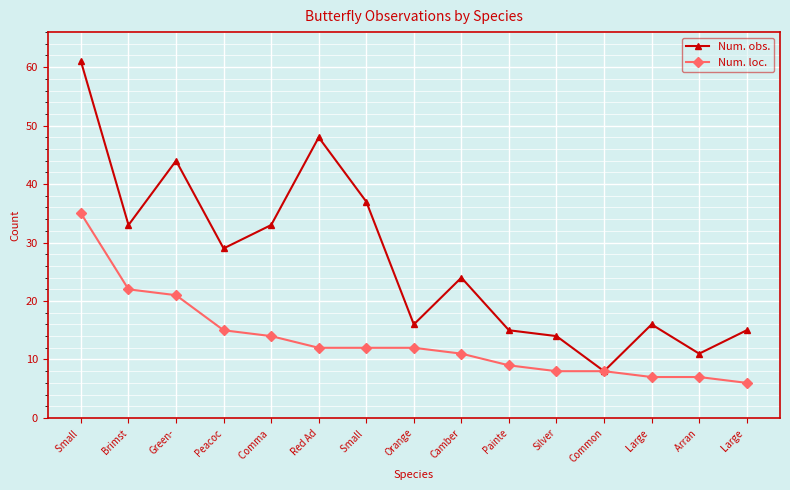

Which series changed the most between Small  and Painte?

Num. obs.